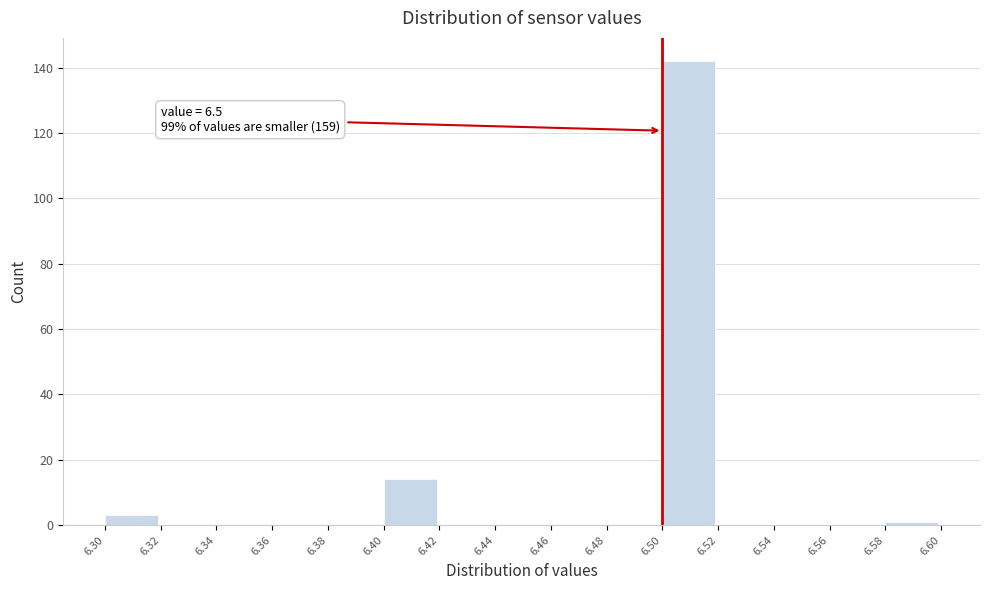

Over which range of the x-axis is the bar tallest?

6.50 to 6.52